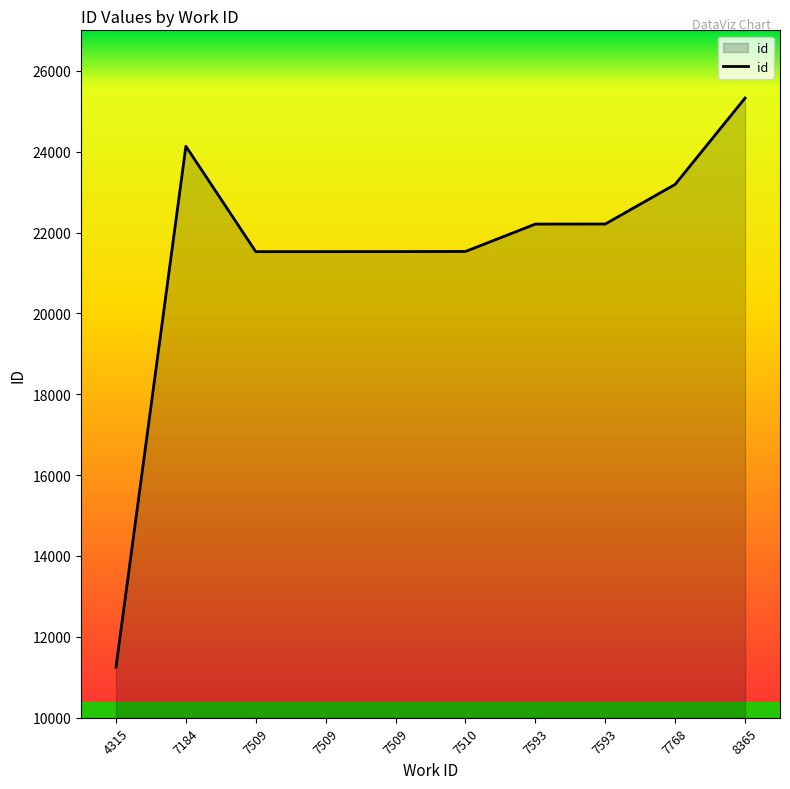

Rank the categories by value from highest to lowest.

8365, 7184, 7768, 7593, 7593, 7510, 7509, 7509, 7509, 4315